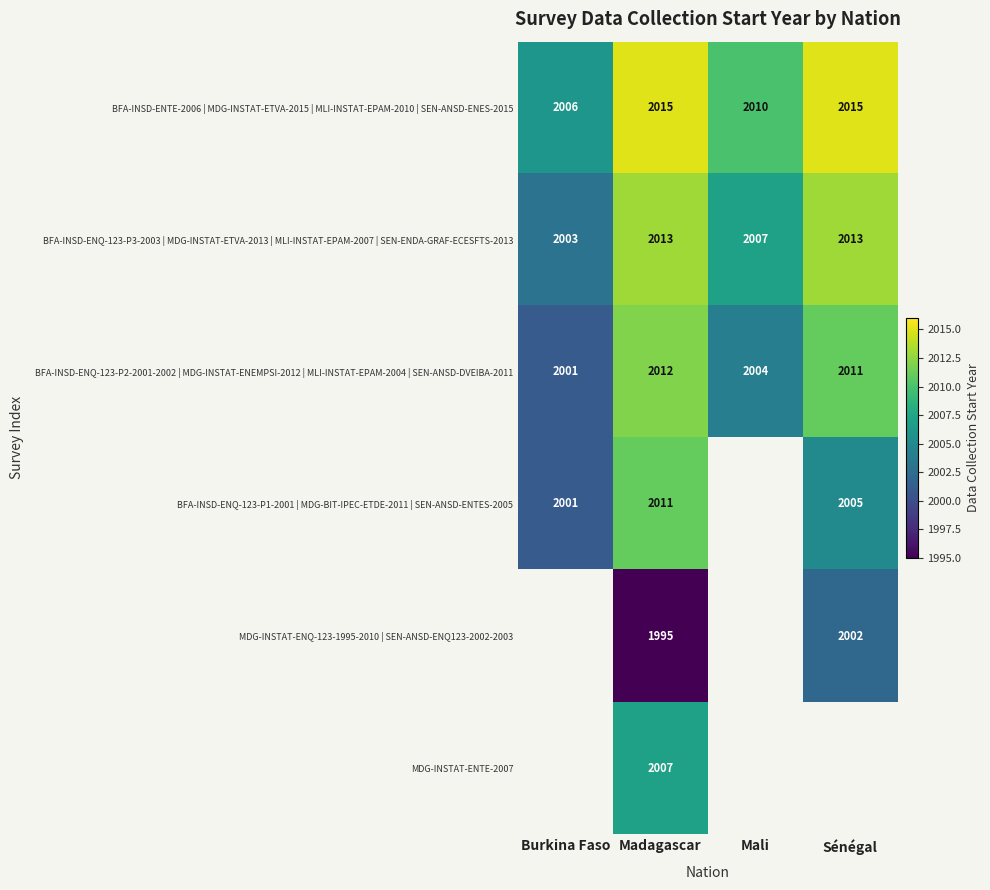

The value of BFA-INSD-ENTE-2006 | MDG-INSTAT-ETVA-2015 | MLI-INSTAT-EPAM-2010 | SEN-ANSD-ENES-2015 at Mali is 2010. True or false?

True